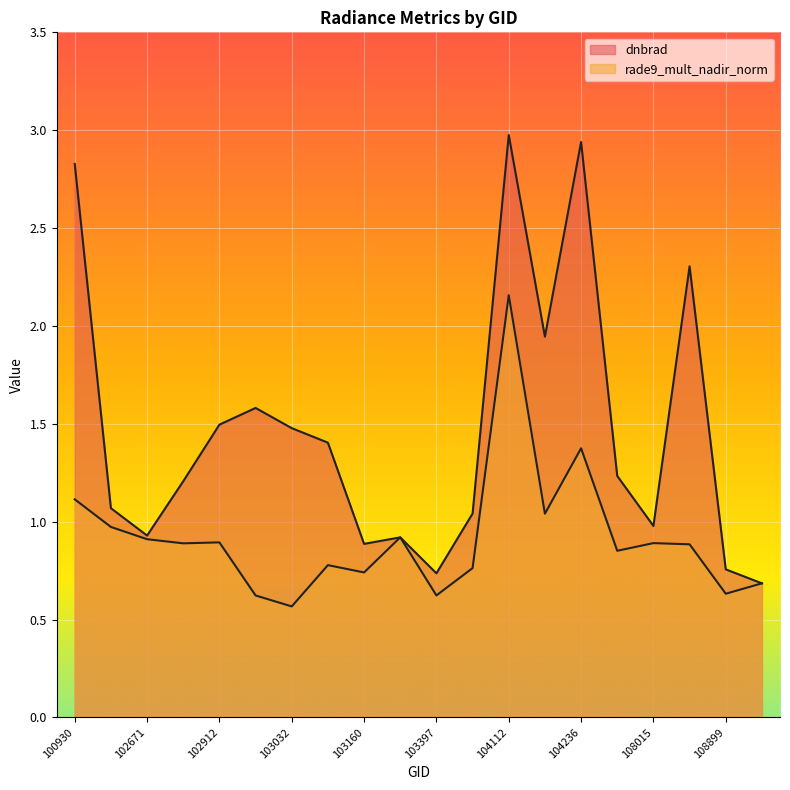

The value of rade9_mult_nadir_norm at 108715 is 0.2. True or false?

False